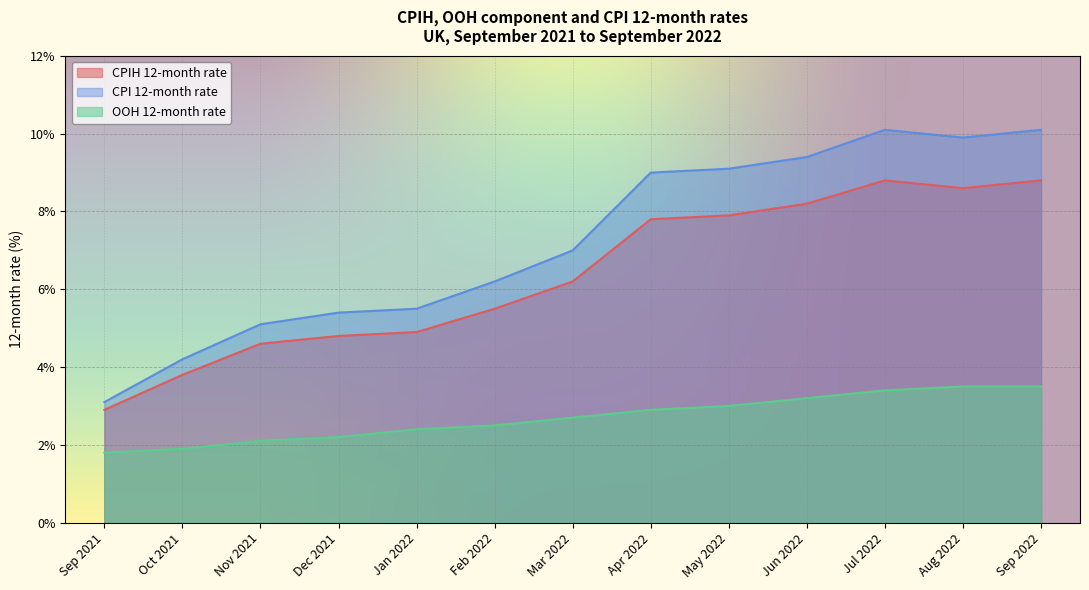

At which category is the sum across all series the highest?

Sep 2022